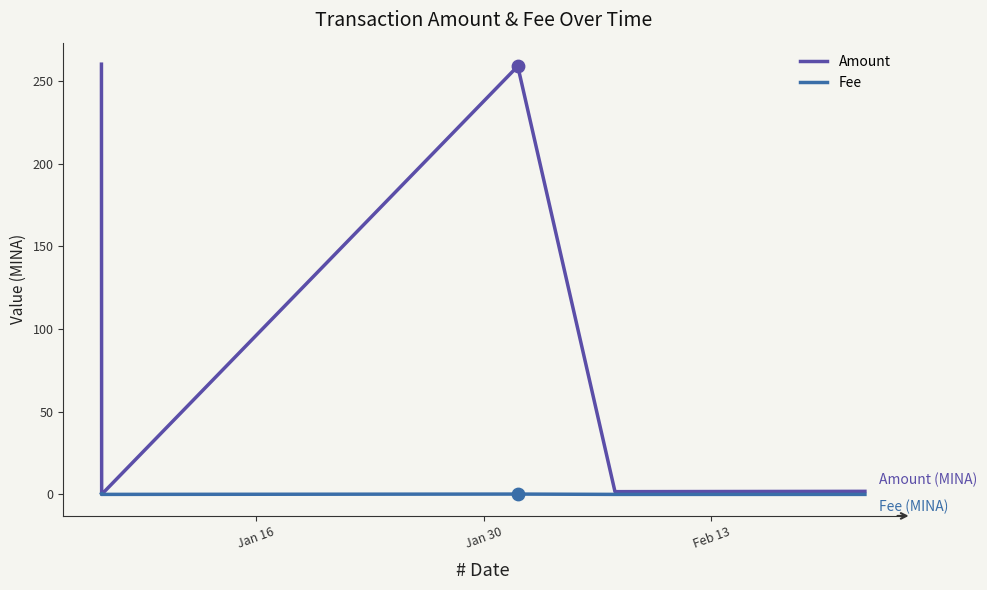

Which series has the largest total across all categories?

Amount